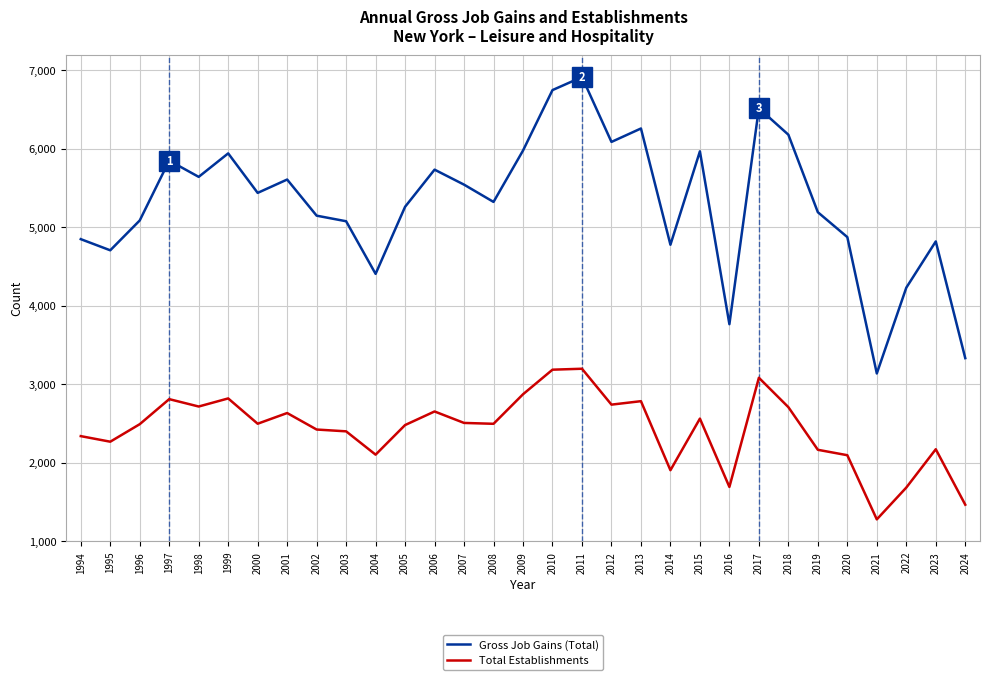

Rank the series by their maximum value, from highest to lowest.

Gross Job Gains (Total), Total Establishments